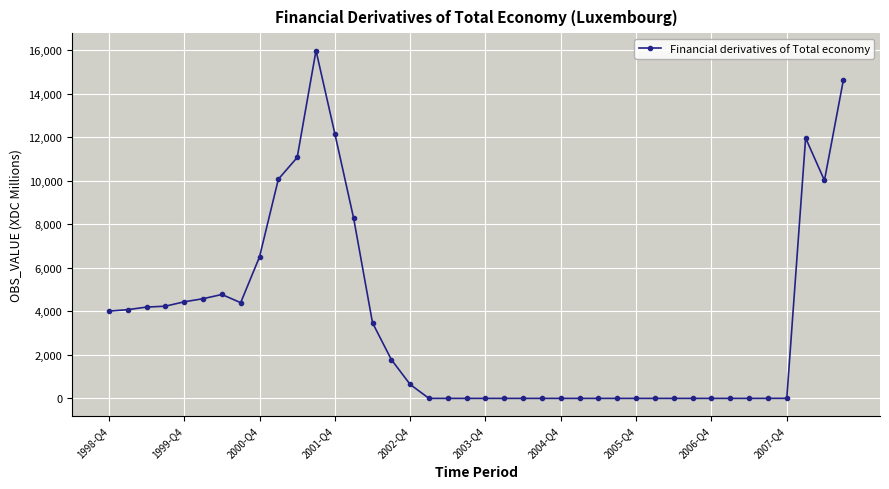

What is the sum of all values?

141314.7